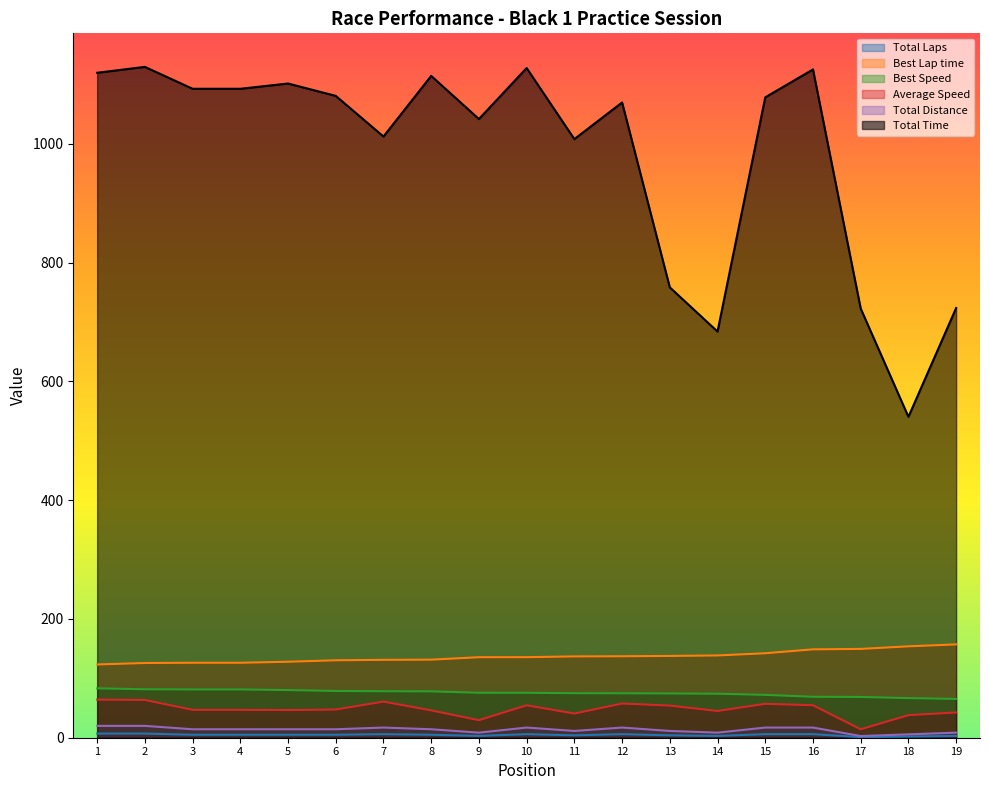

How many lines are shown in the chart?

6